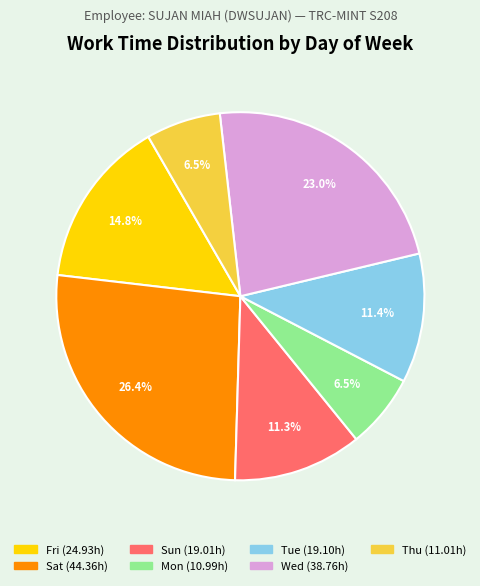

Is there a majority slice in this chart?

No